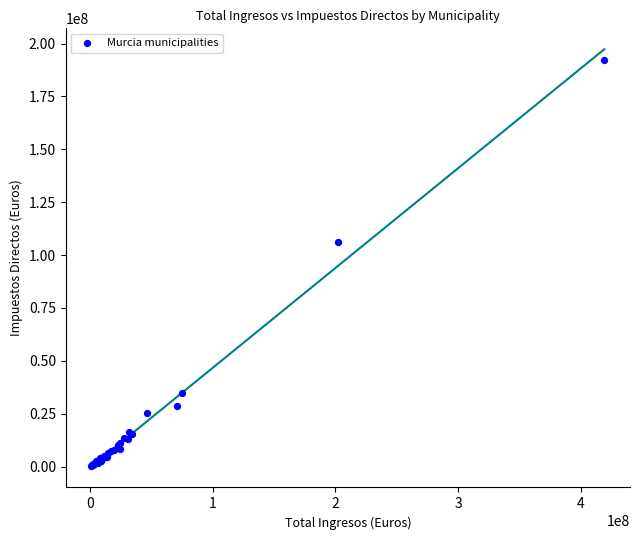

What Y value in the scatter plot is closest to 96472270?

106023847.4